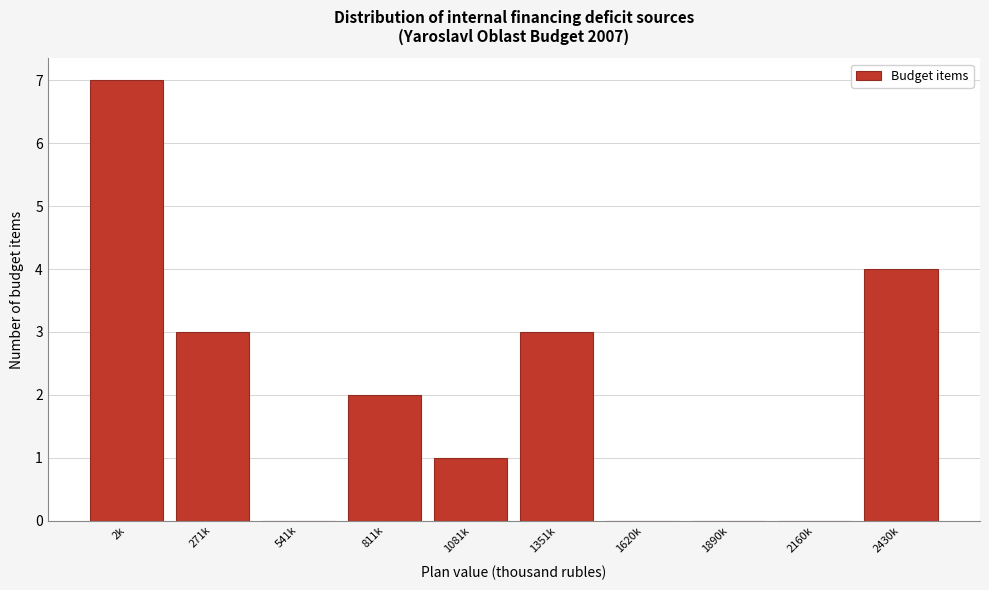

Reading left to right, list all the values displayed in this chart.

2k=7	271k=3	541k=0	811k=2	1081k=1	1351k=3	1620k=0	1890k=0	2160k=0	2430k=4